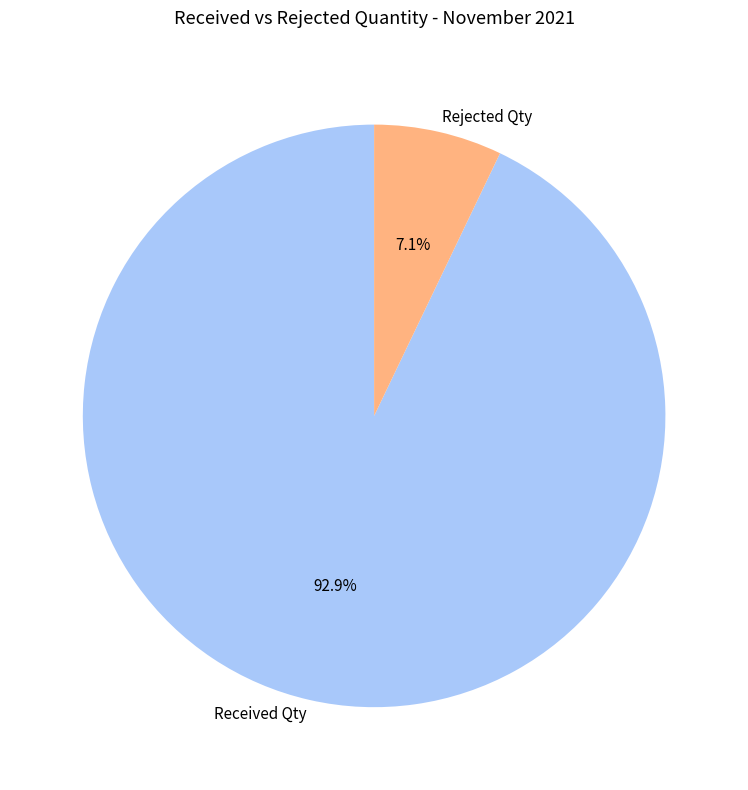

Approximately how many times larger is the value at Received Qty compared to Rejected Qty?

13.1